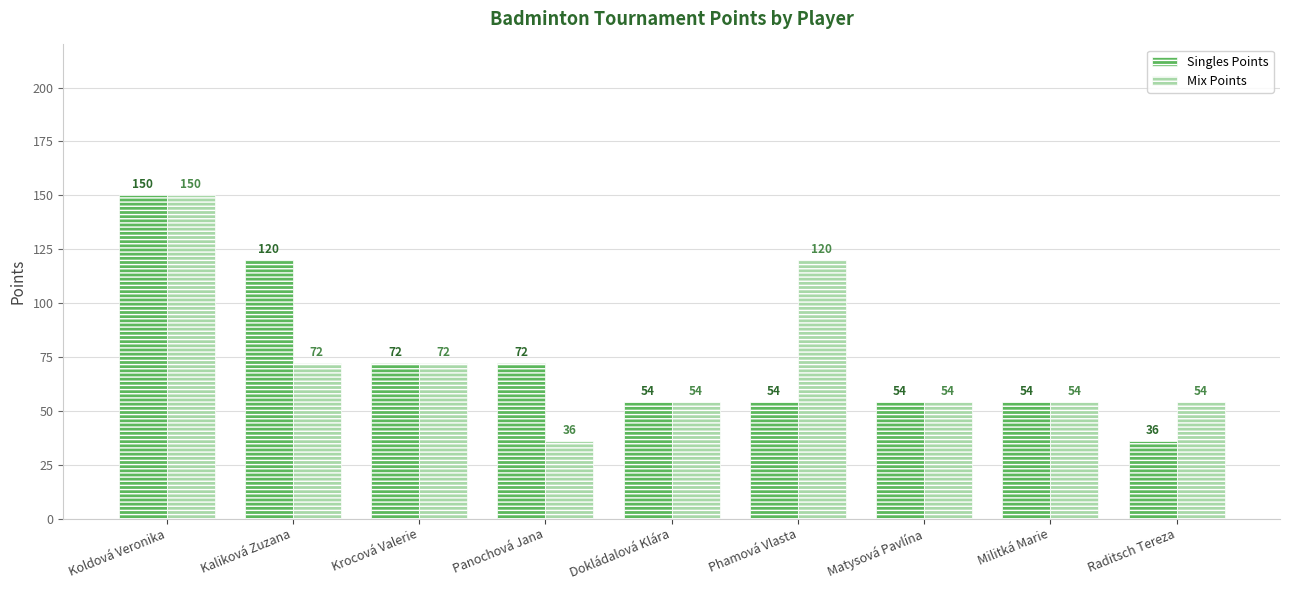

What is the sum of all Singles Points values?

666